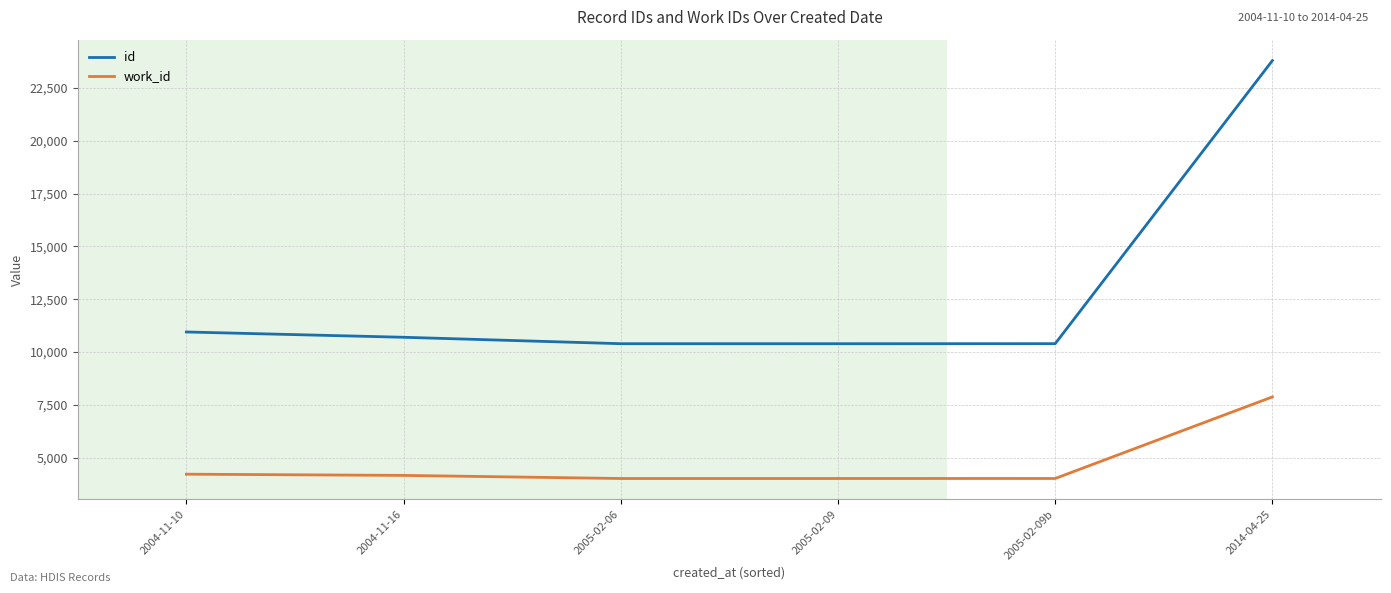

What is the minimum value for work_id?

4007